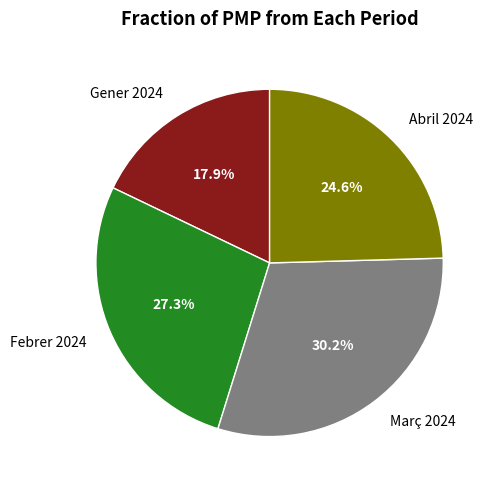

Does any single category account for the majority?

No